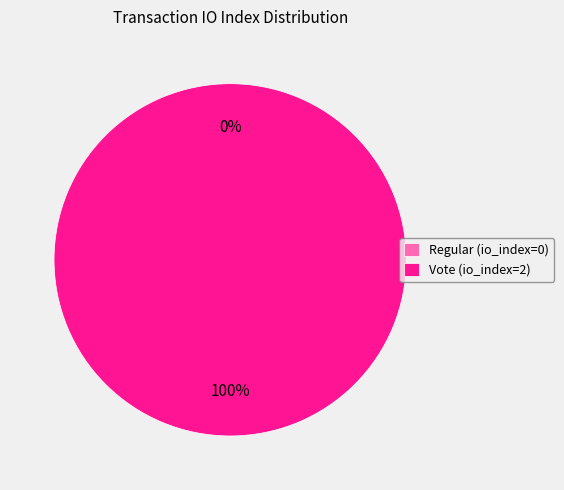

Is there any slice that represents more than half of the pie?

Yes